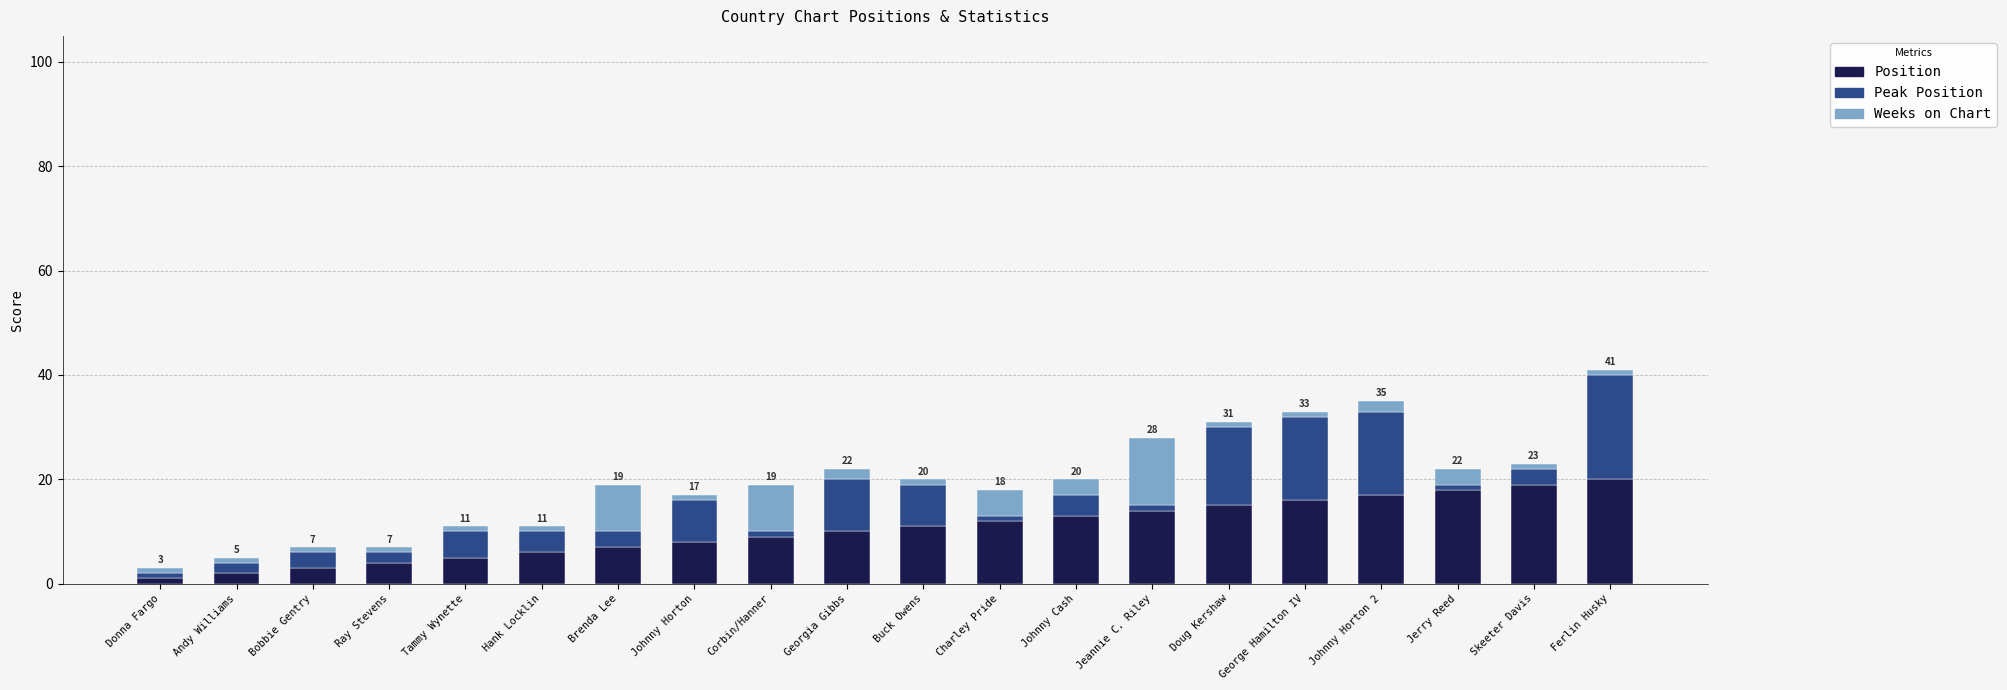

Where is Position nearest to the value 10?

Georgia Gibbs